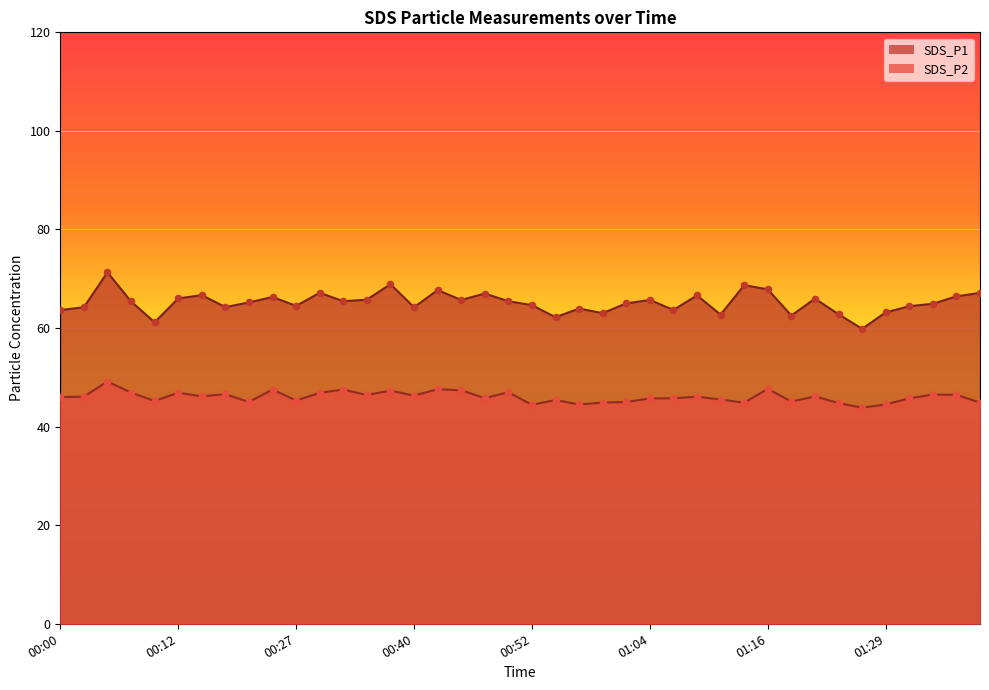

What is the total value across all series at 00:32?

113.0